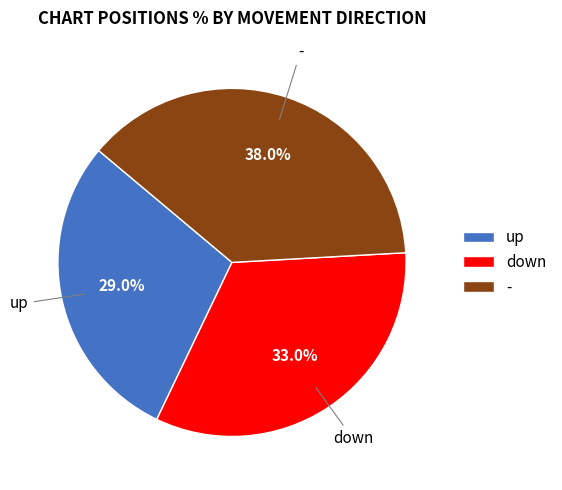

Approximately how many times larger is the value at up compared to -?

0.8